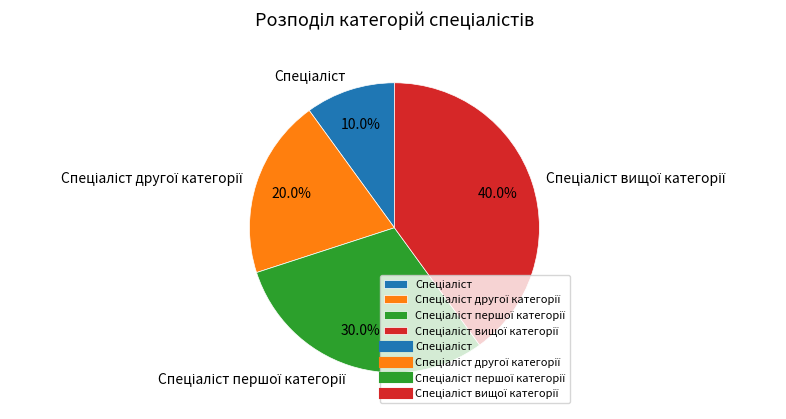

Does any single category account for the majority?

No